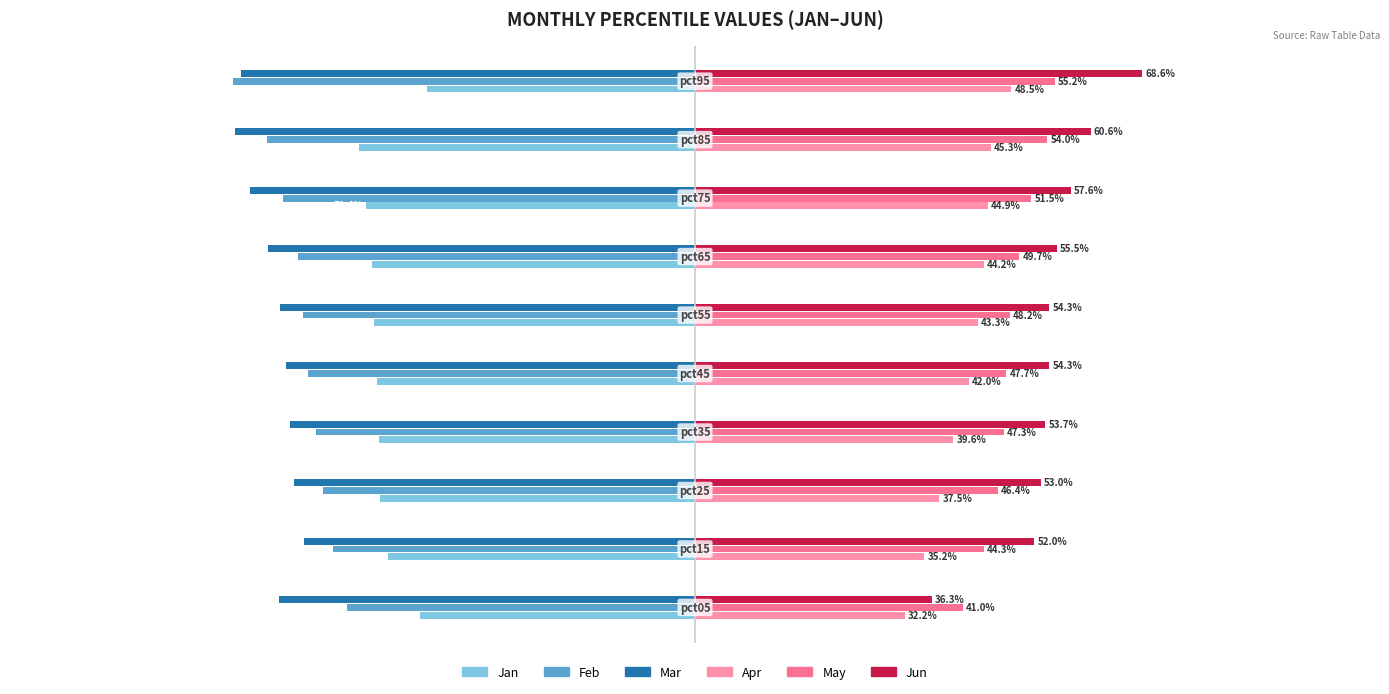

What are all the series names shown in the legend?

Jan, Feb, Mar, Apr, May, Jun